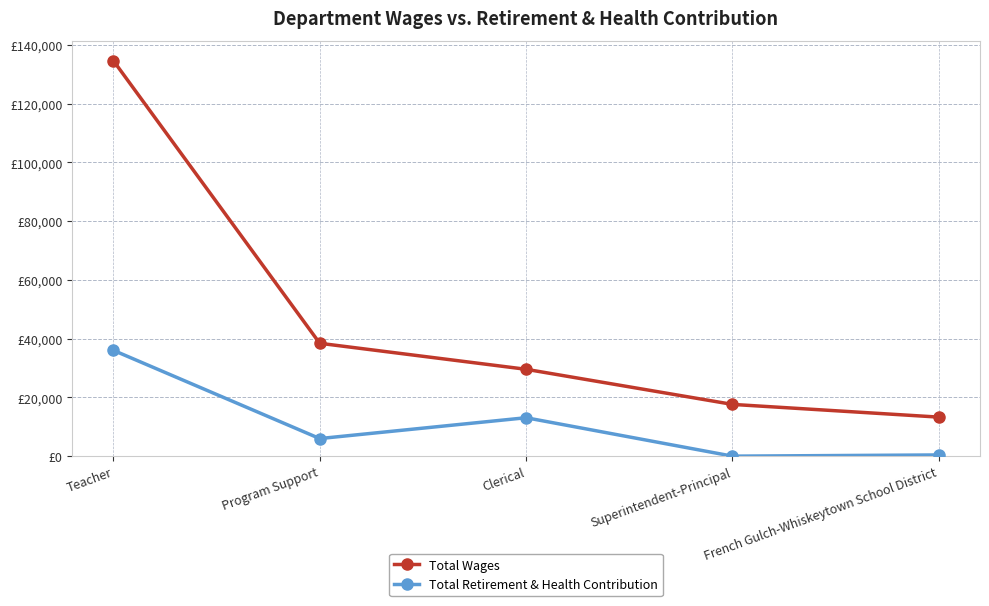

What are all the series names shown in the legend?

Total Wages, Total Retirement & Health Contribution